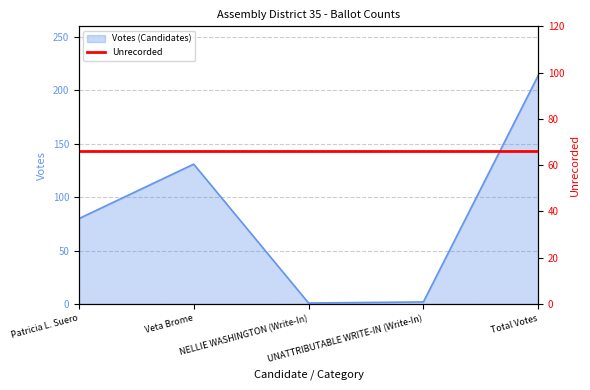

Approximately how many times larger is the value at Veta Brome compared to Total Votes?

0.6